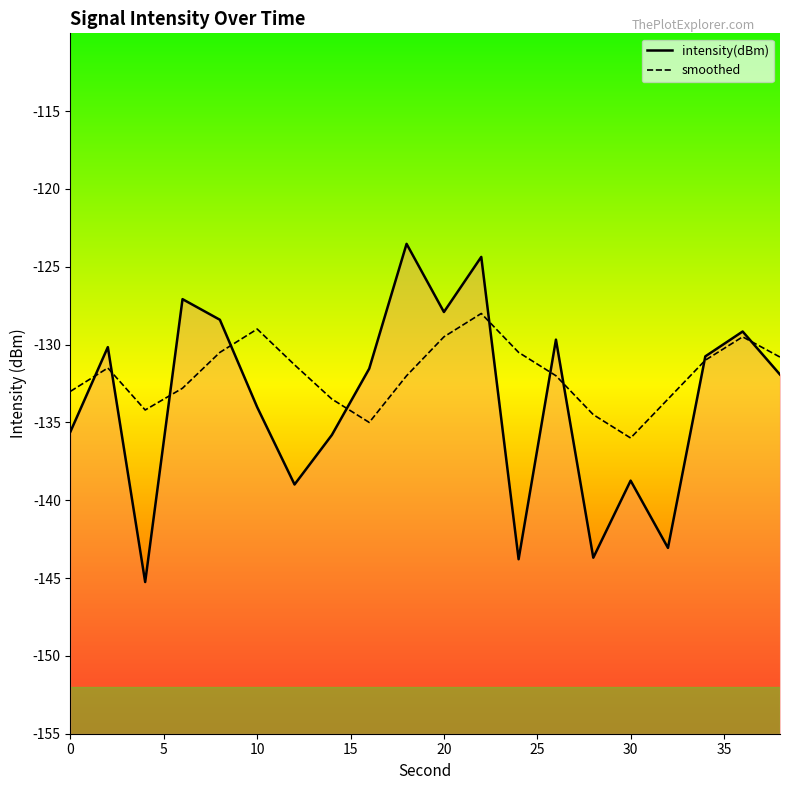

What is the minimum value for smoothed?

-136.0